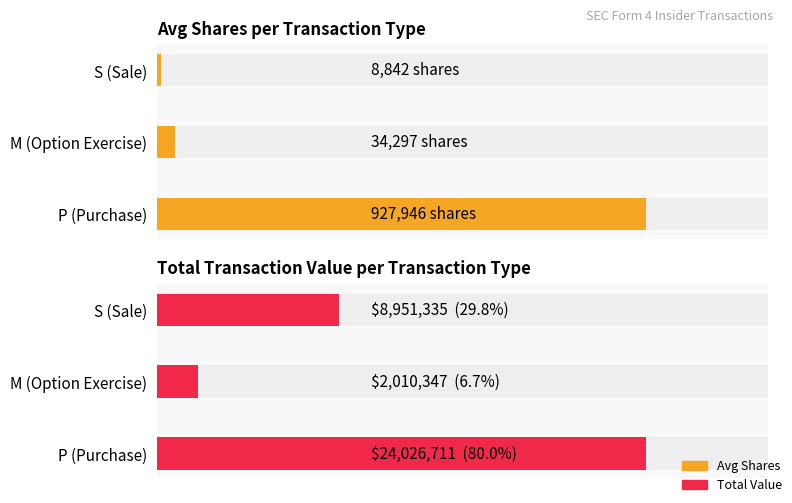

What is the sum of all Avg Shares values?

971085.5